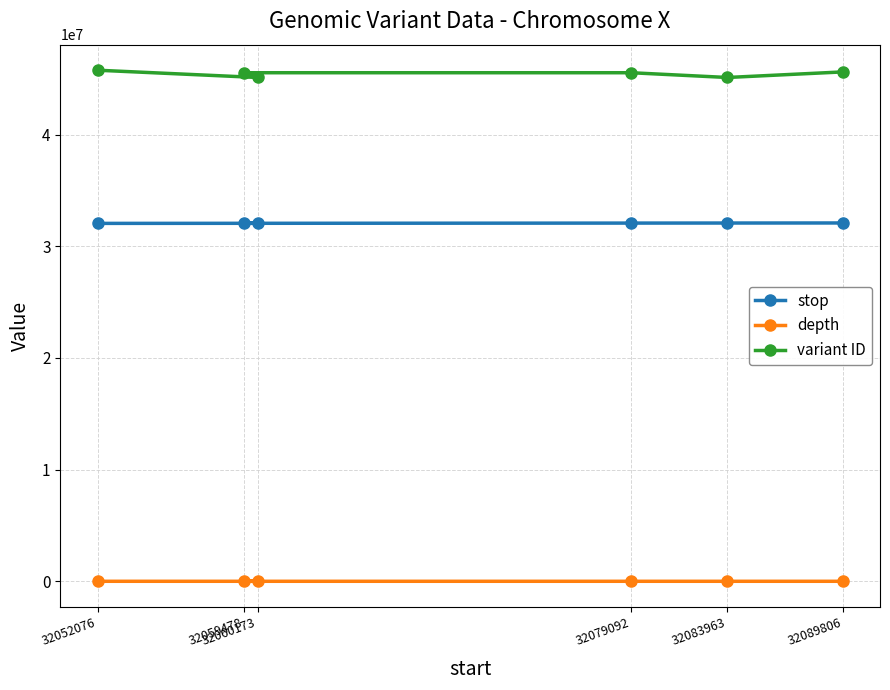

What position from the right is 32083963?

2